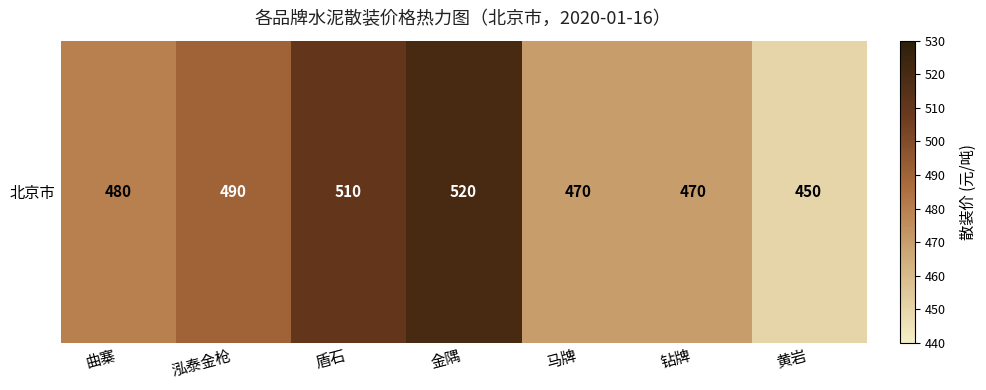

The value at 黄岩 is 450. True or false?

True